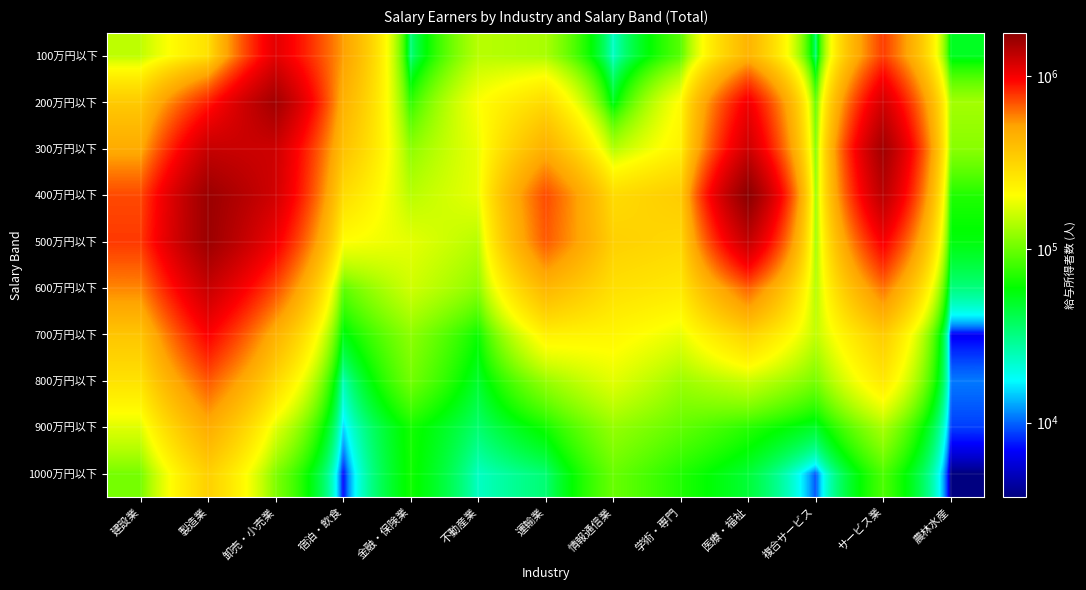

What is the maximum value shown in the chart?

1775670